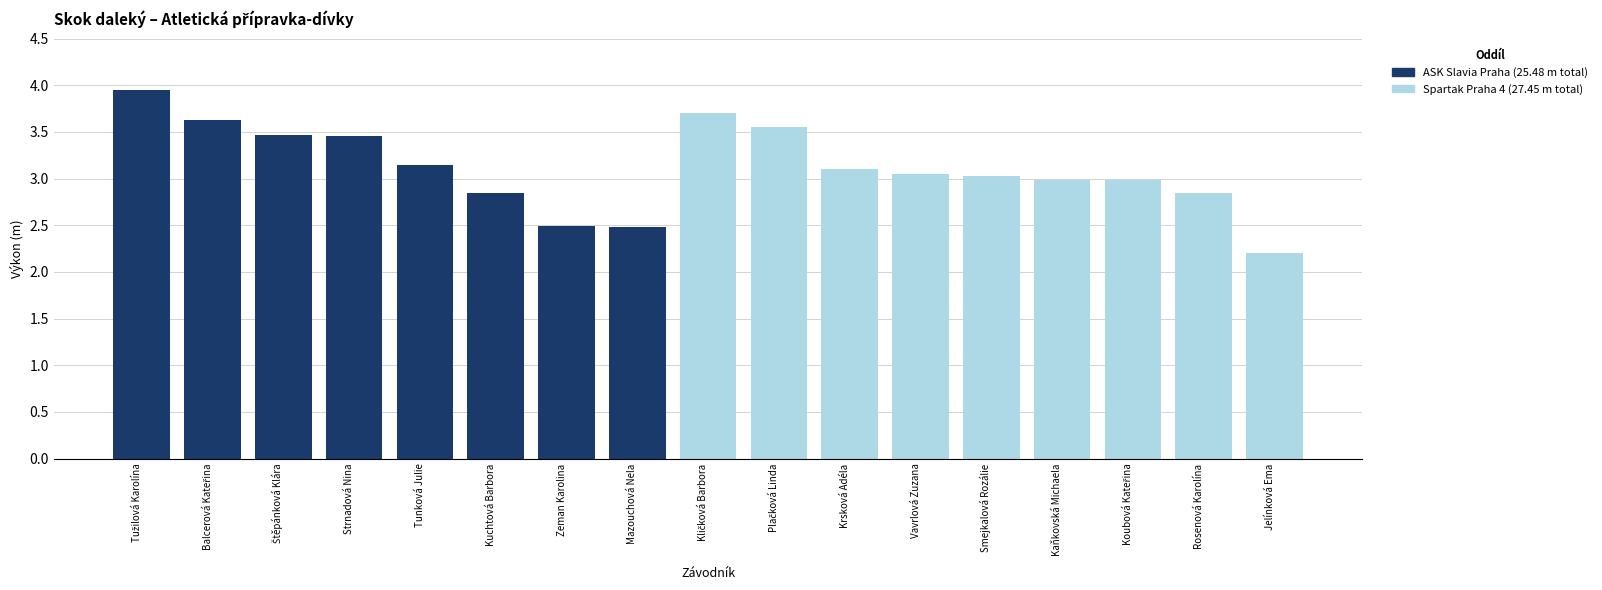

What is the total value across all series at Smejkalová Rozálie?

3.0